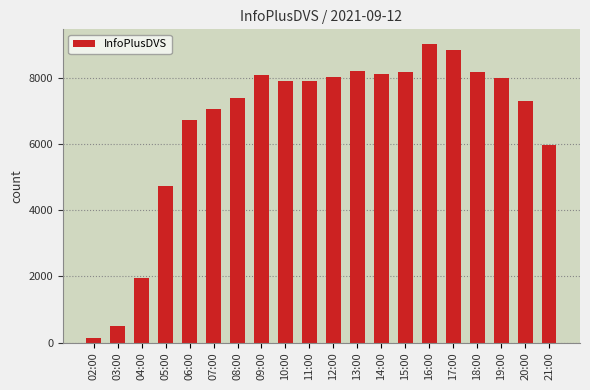

How many bars are there in total?

20